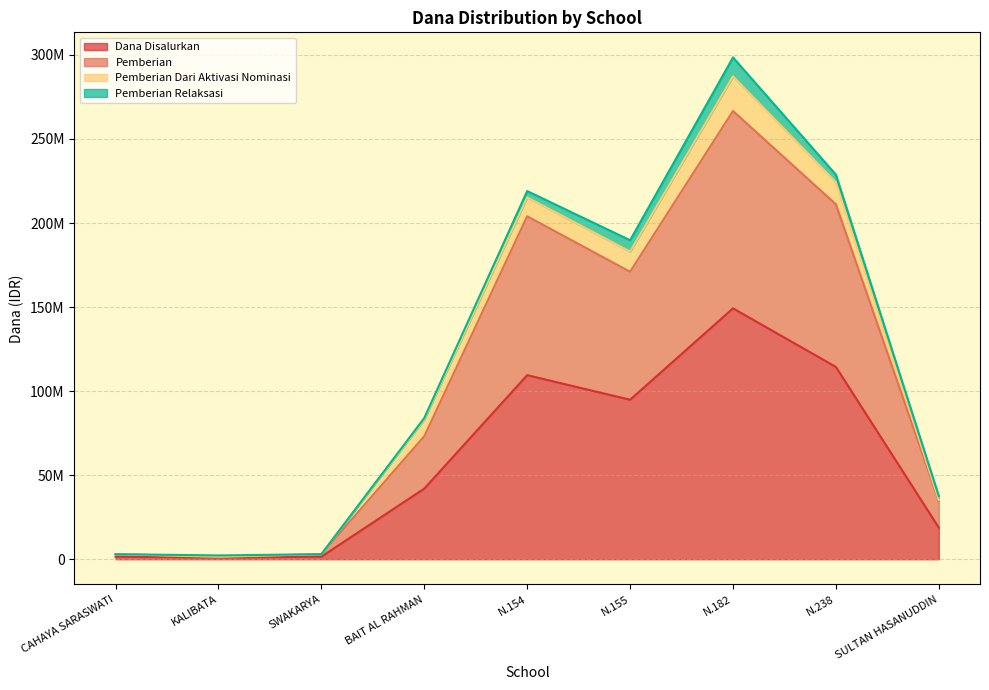

What position from the right is BAIT AL RAHMAN?

6